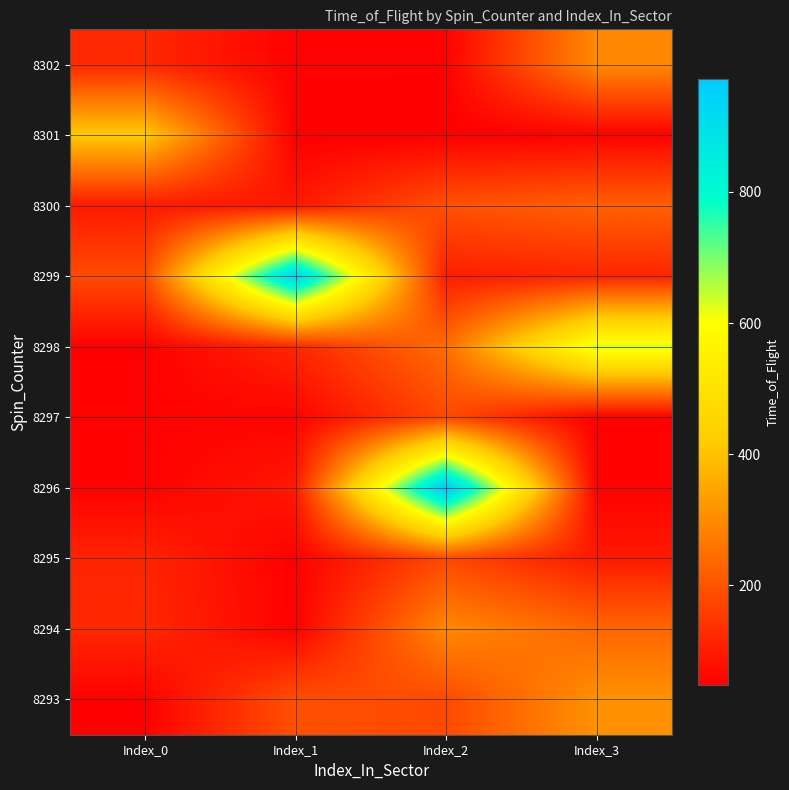

At which category does the chart reach its peak across all series?

Index_2